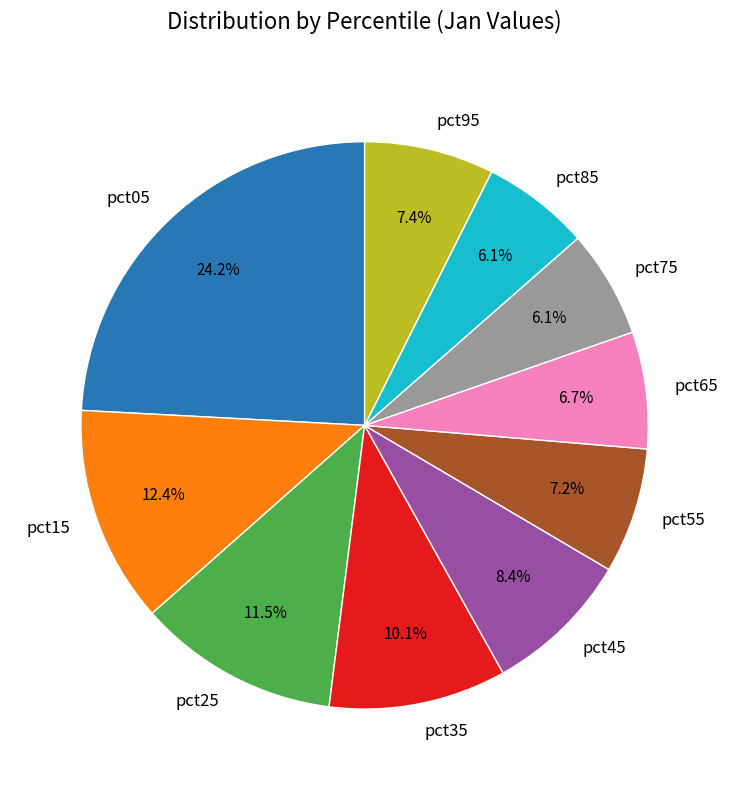

To the nearest percent, what is the difference between the largest and smallest slice percentages?

18%